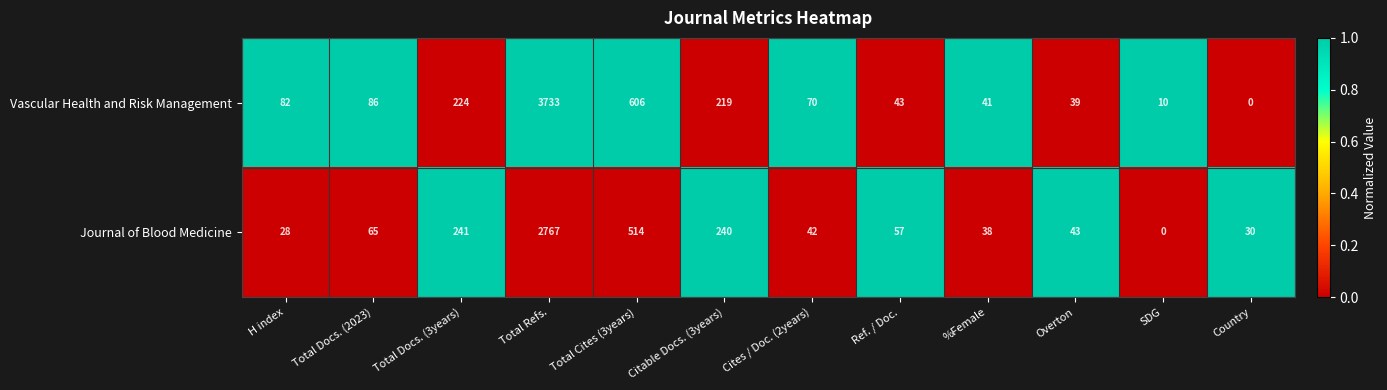

What is the sum of the Vascular Health and Risk Management values at Cites / Doc. (2years) and H index?

152